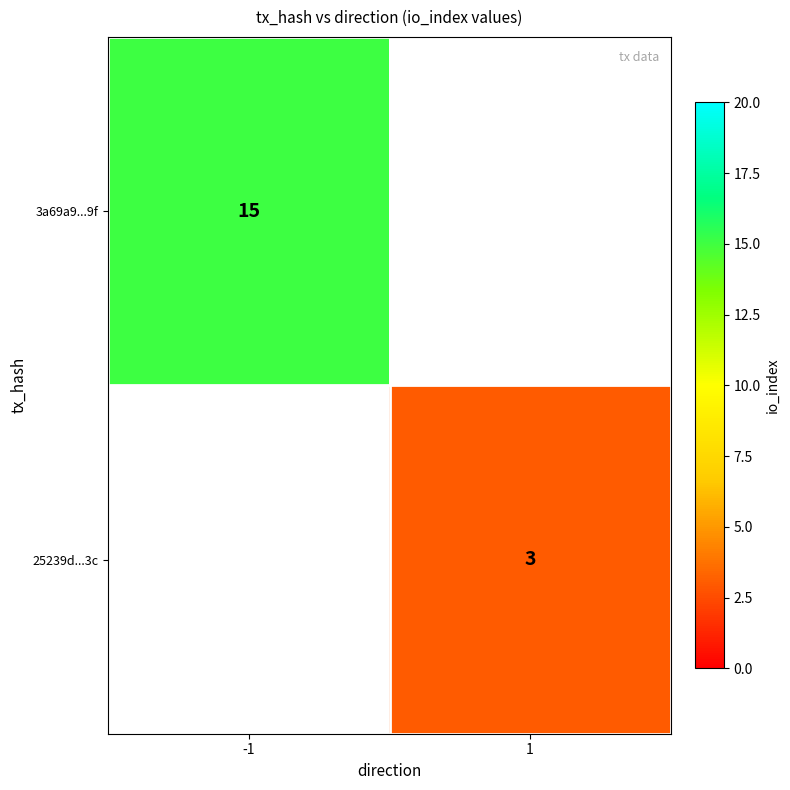

True or false: 25239d...3c has a value of 4.8 at 1.

False